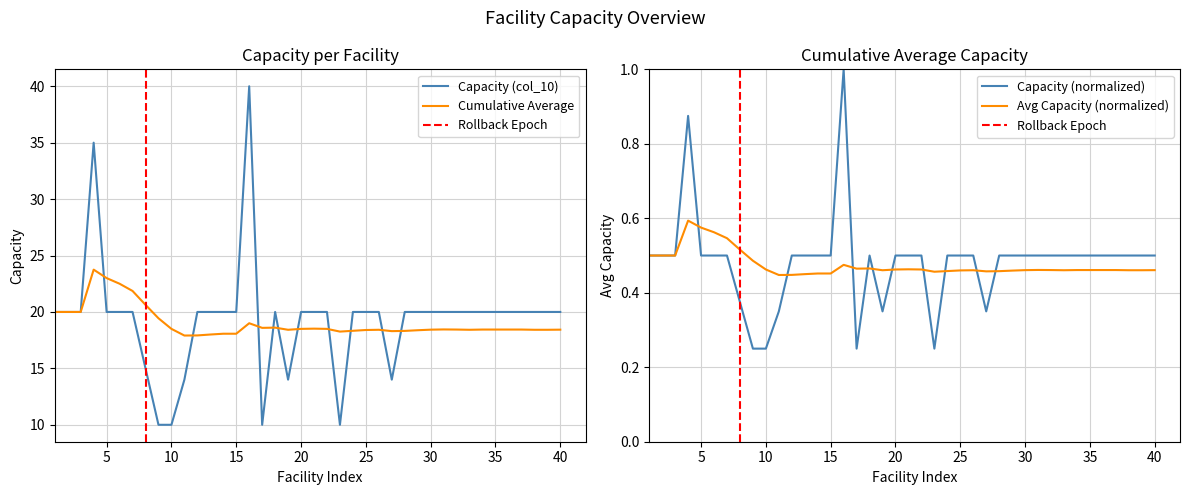

What is the value of the Cumulative Average point at the 15th from the left?

18.1